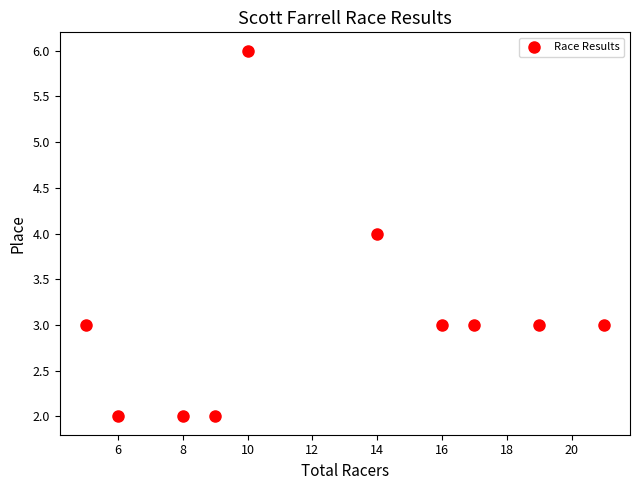

What is the range of X values (max minus min)?

16